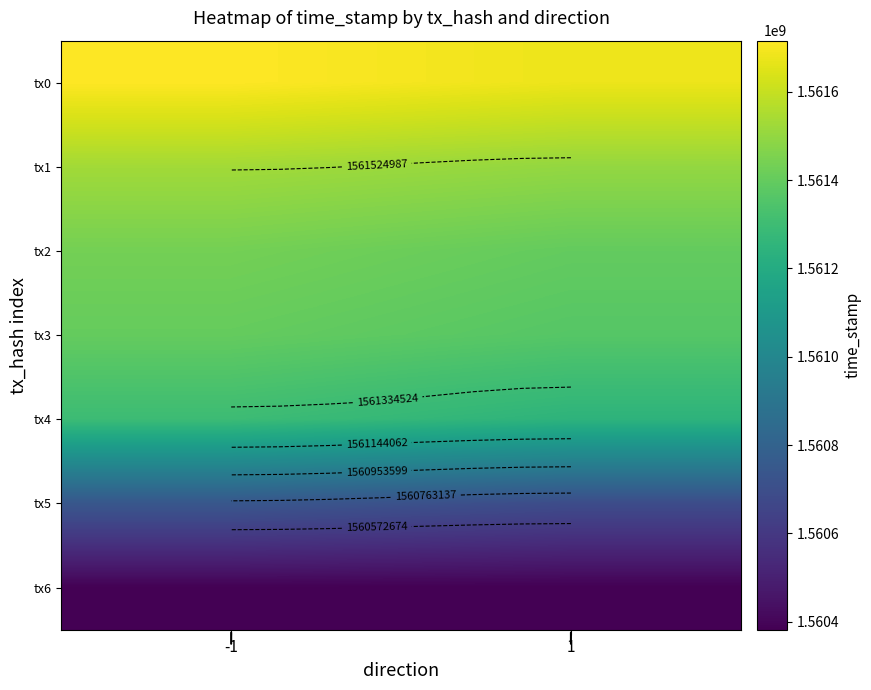

Which has a higher value, 1 or -1?

-1